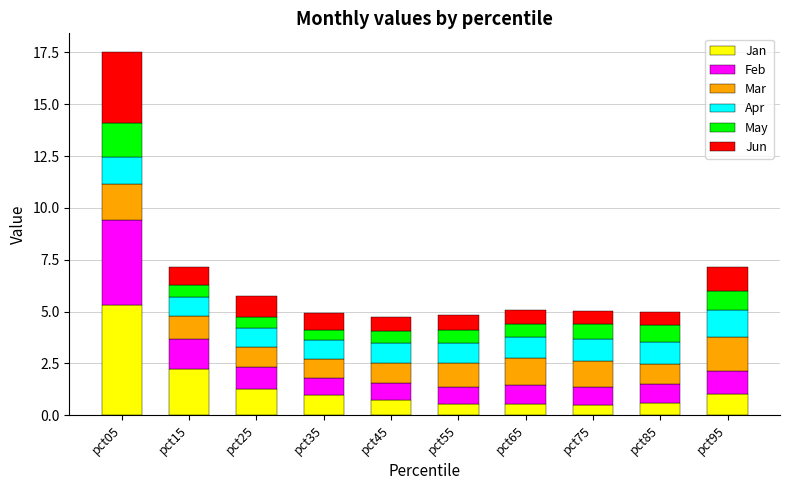

What is the minimum value for Jan?

0.5